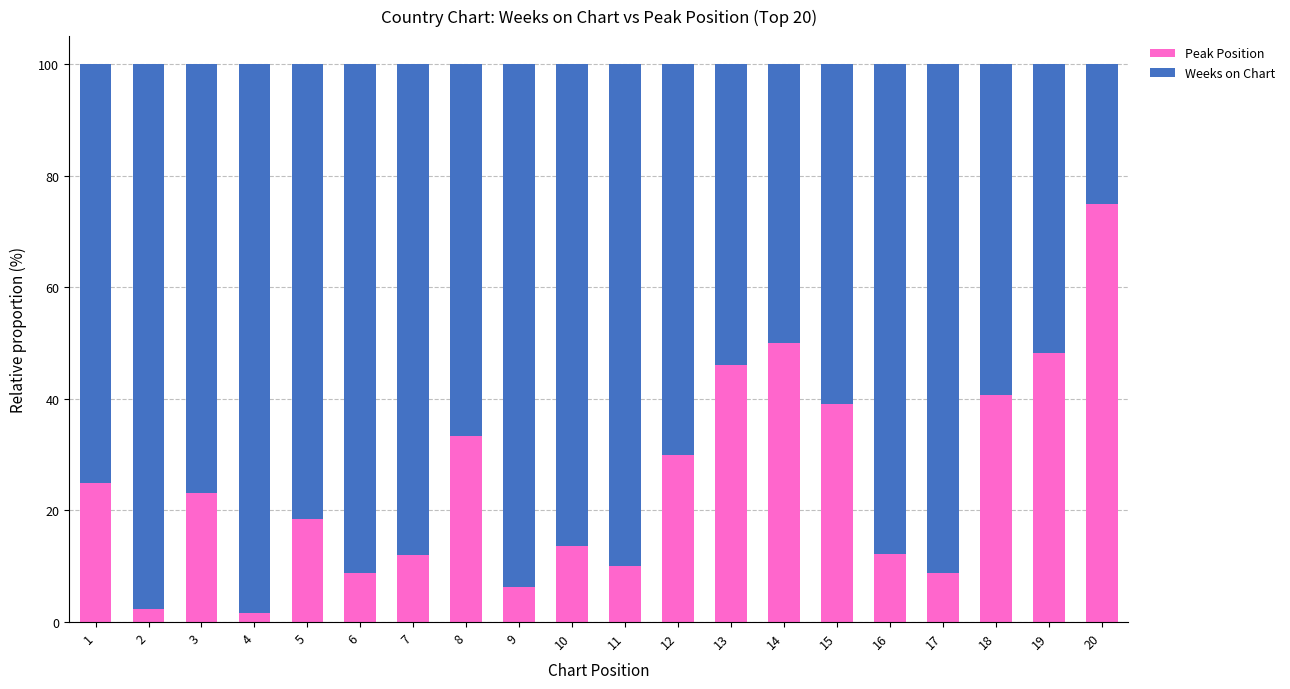

What is the total value across all series at 6?

100.0